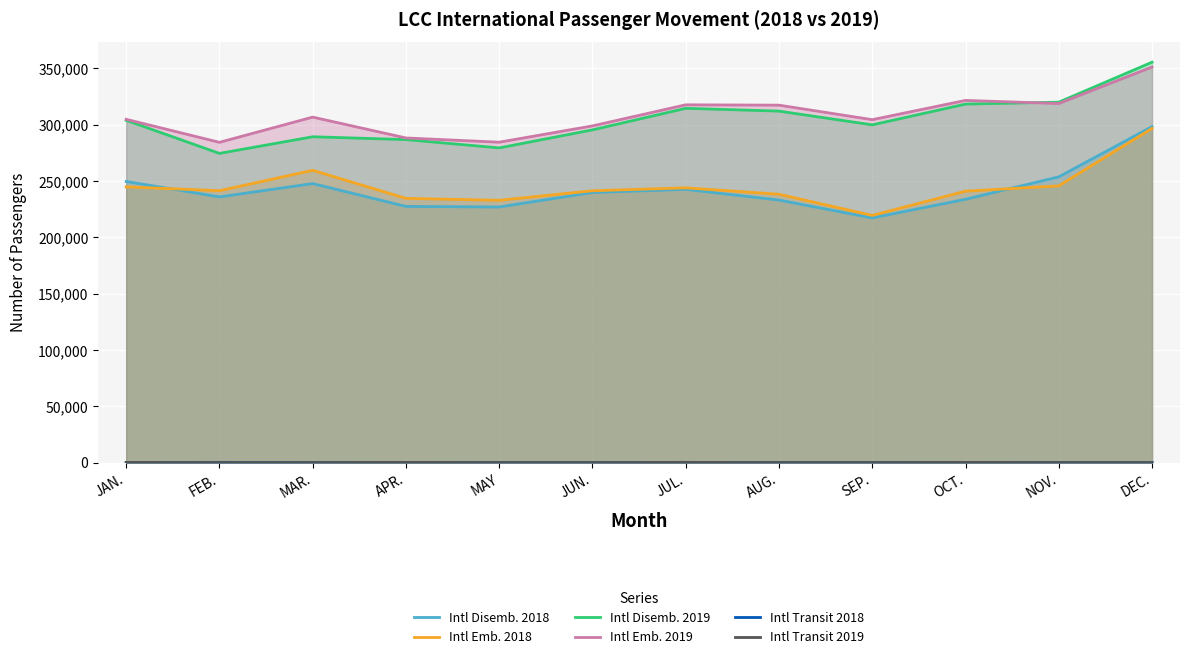

Count the number of categories in the chart.

12